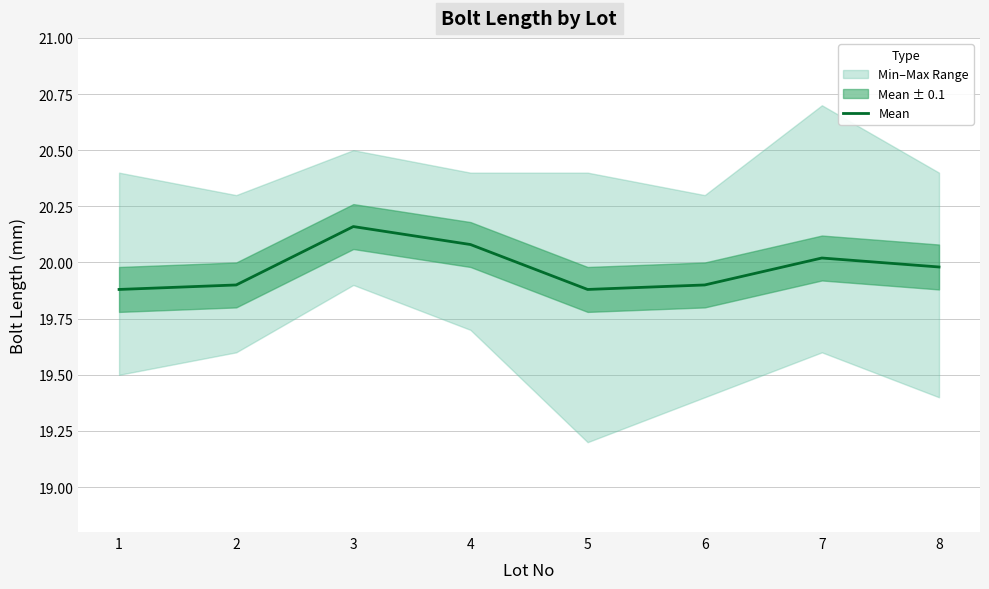

The value at 4 is 20.1. True or false?

True